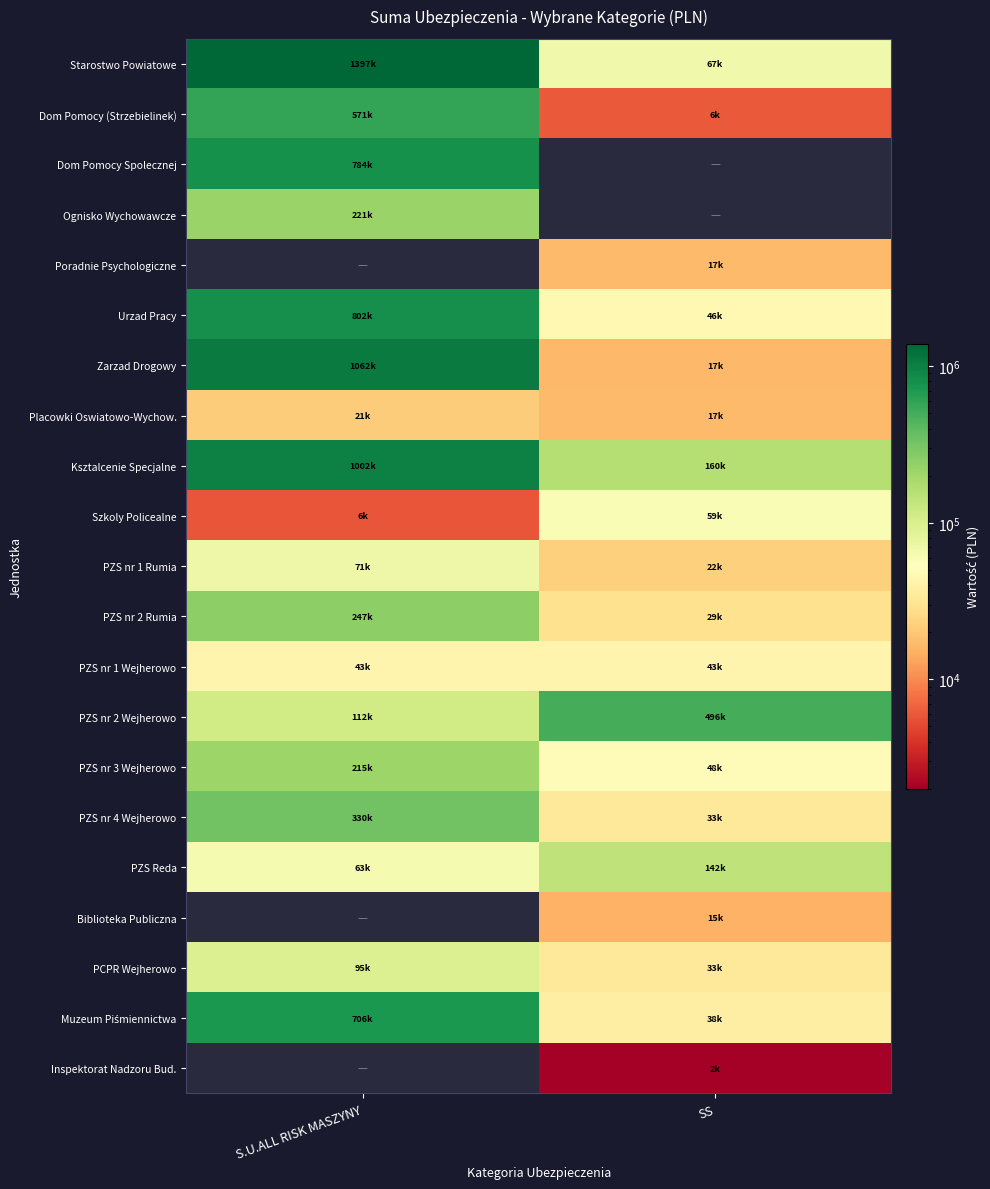

Is it true that PZS nr 3 Wejherowo equals 17774.1 at SS?

False